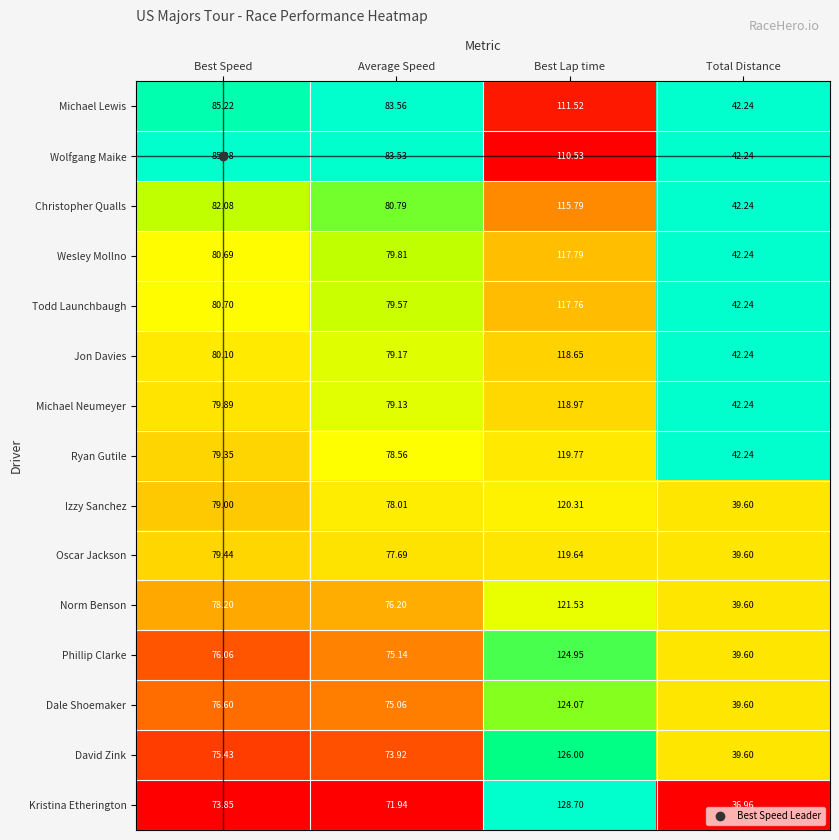

At which label does Wolfgang Maike first exceed 85?

Best Speed